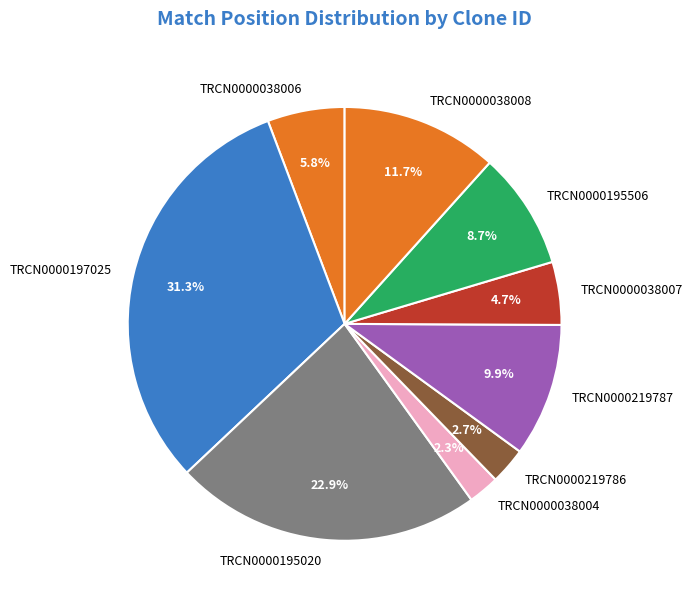

True or false: TRCN0000195020 accounts for 23% of the total.

True